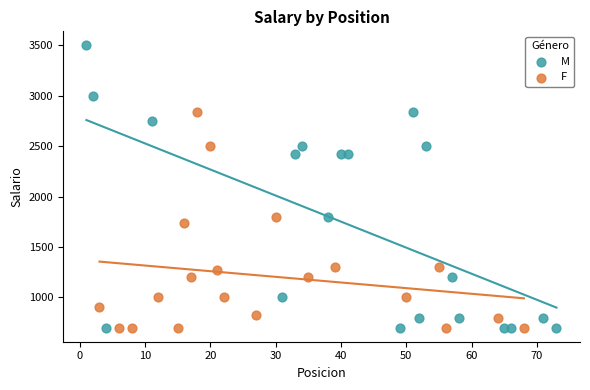

Which series has the widest spread of Y values?

M